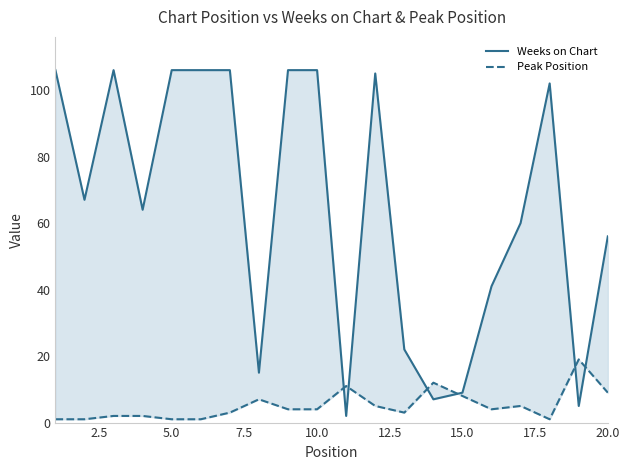

Reading right to left, extract all data points from this chart.

Weeks on Chart: 56	5	102	60	41	9	7	22	105	2	106	106	15	106	106	106	64	106	67	106
Peak Position: 9	19	1	5	4	8	12	3	5	11	4	4	7	3	1	1	2	2	1	1